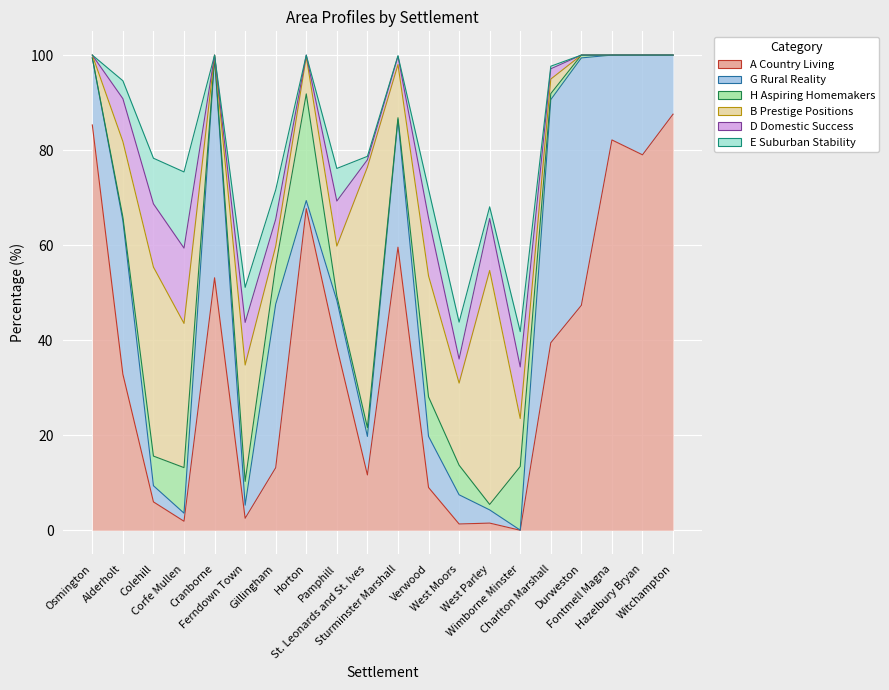

Does the chart display data point markers on the line(s)?

No